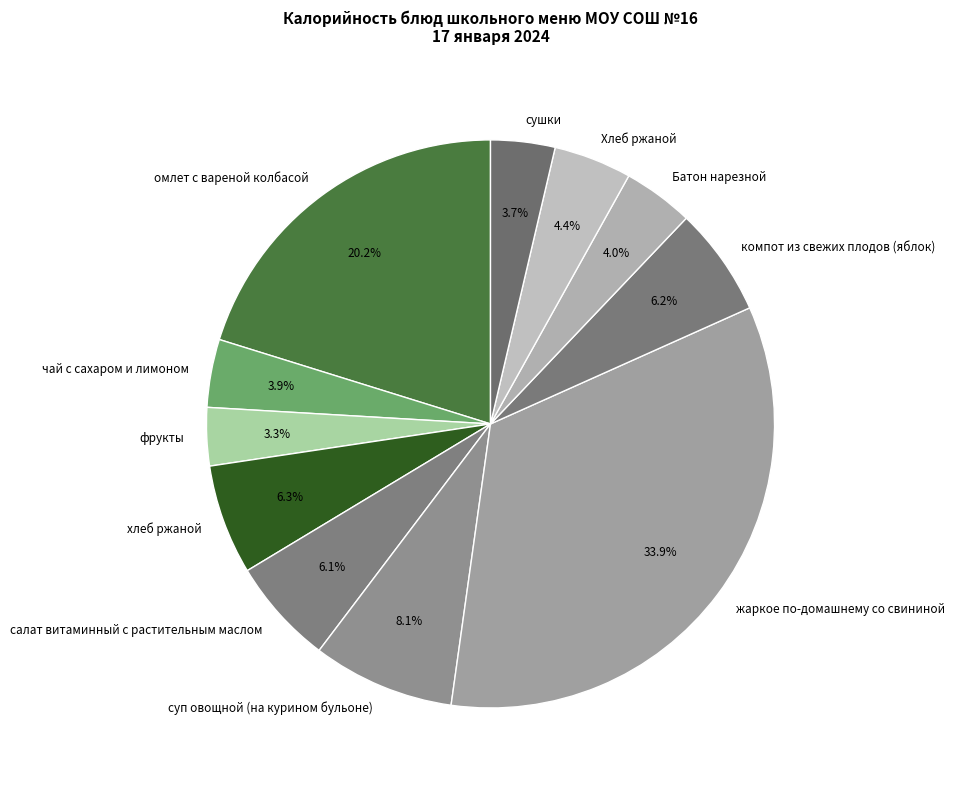

The Хлеб ржаной slice represents 4% of the pie. True or false?

True